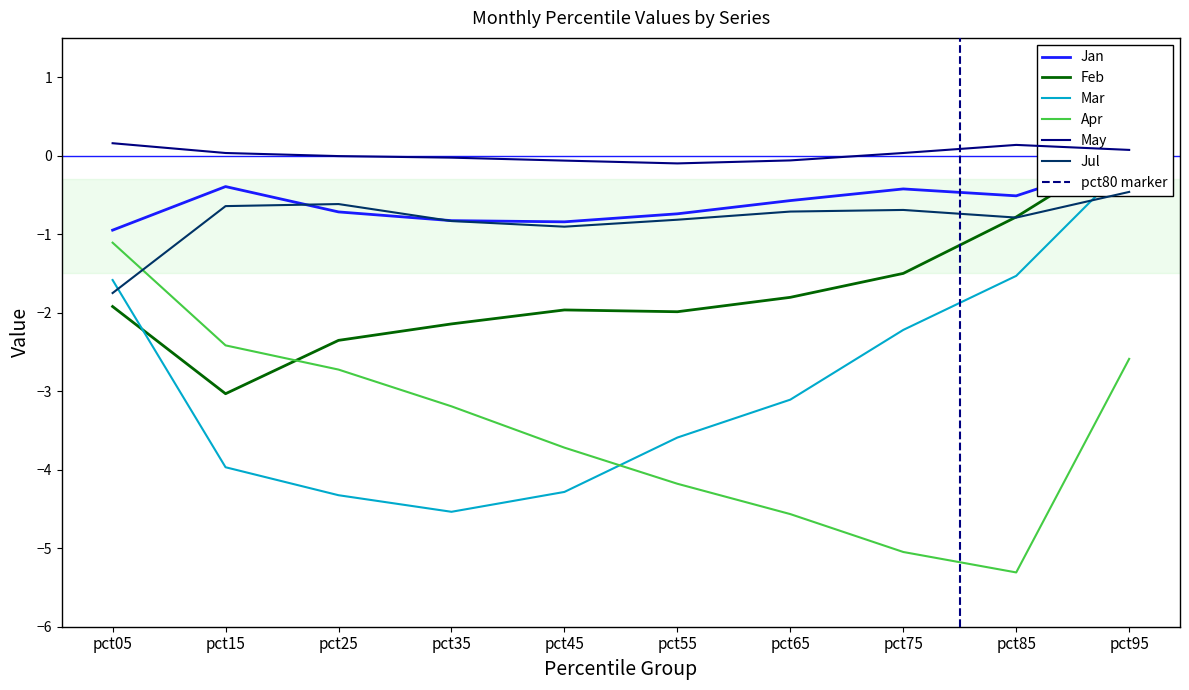

True or false: Jul has a value of -1.5 at pct45.

False